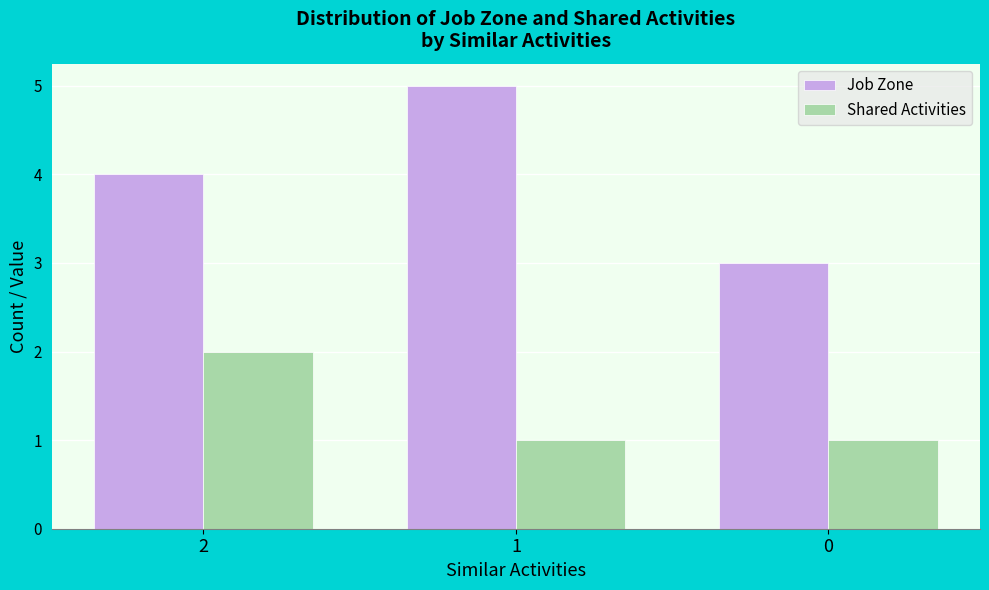

What value does the Shared Activities series have at 0?

1